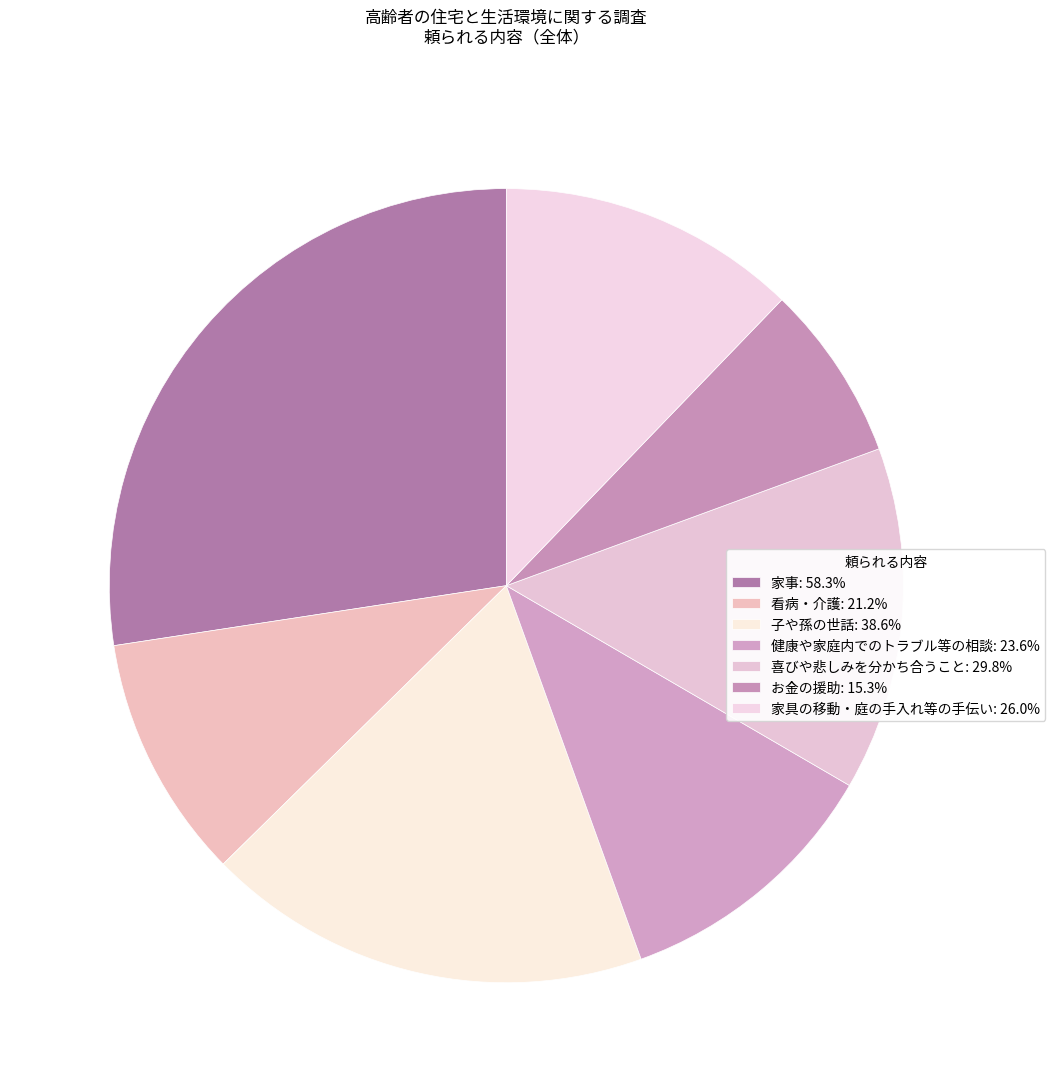

To the nearest percent, what percentage of the pie is 喜びや悲しみを分かち合うこと?

14%